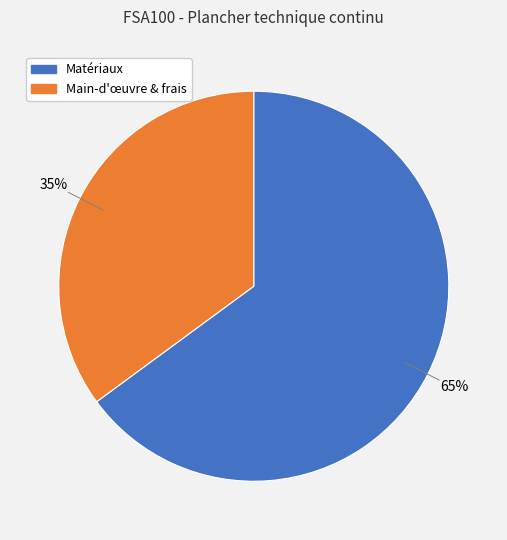

To the nearest percent, what is the average slice percentage?

50%